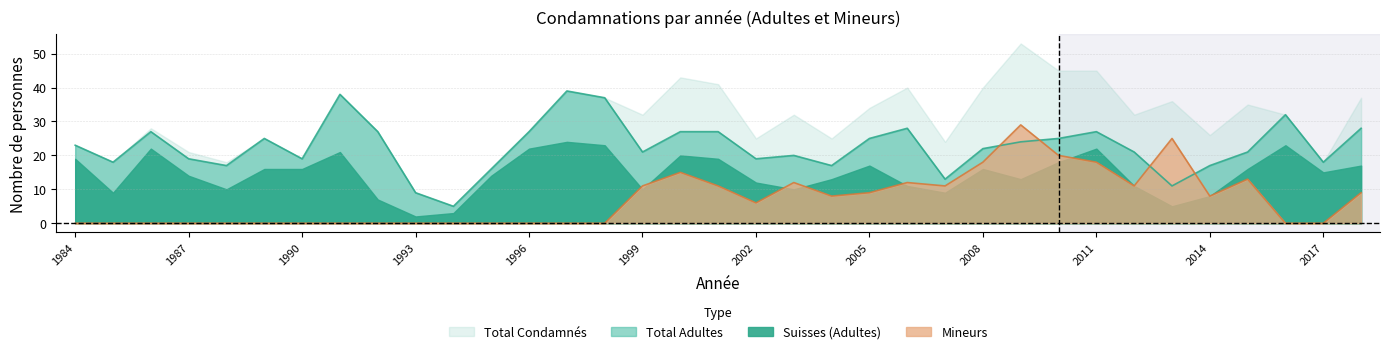

How many intersections are there between Mineurs and Total Adultes?

4